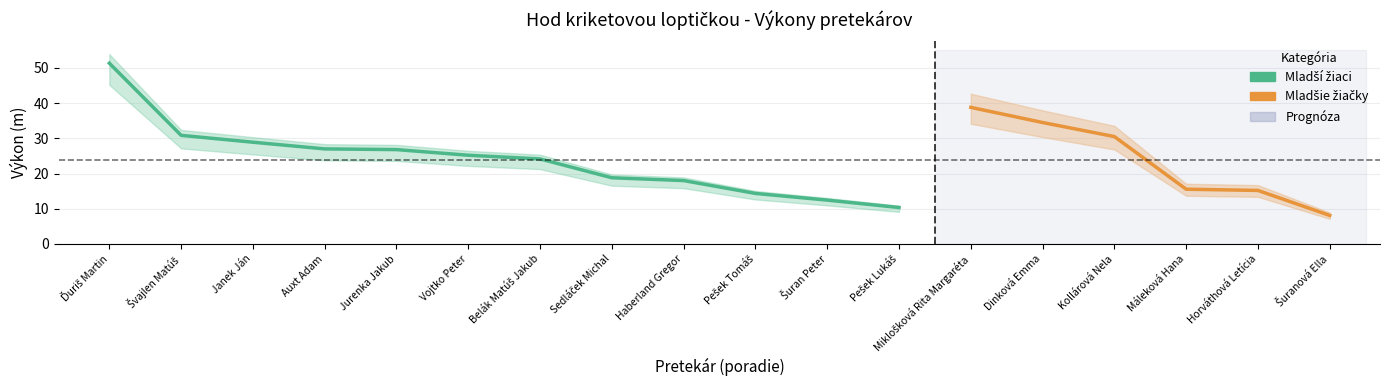

What is the maximum value shown in the chart?

51.4